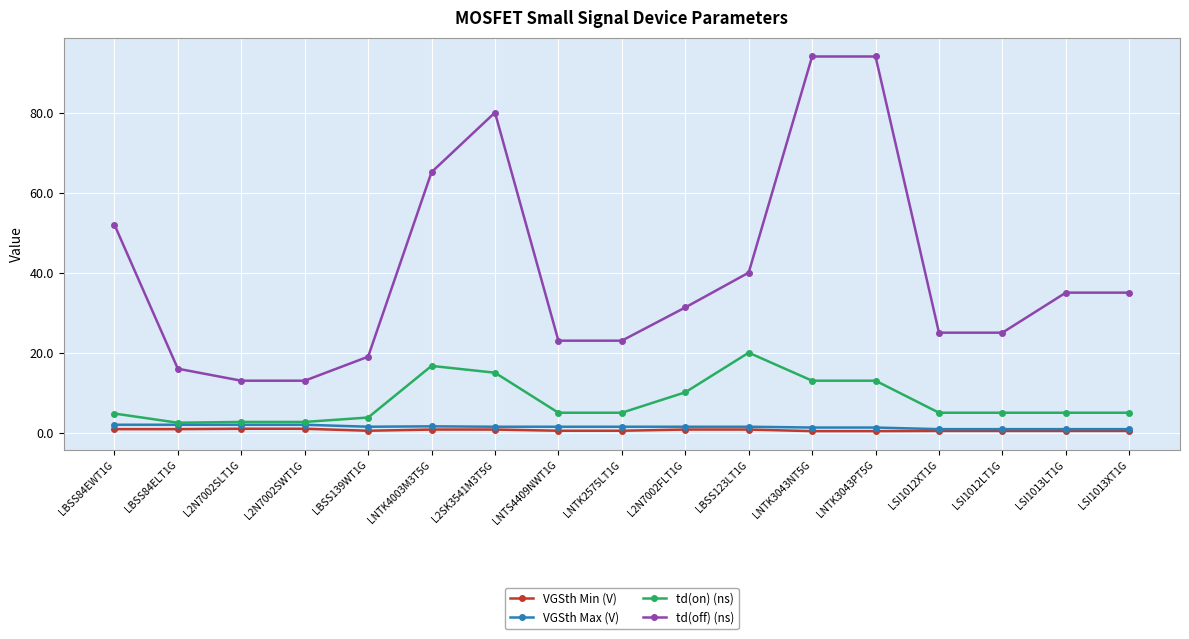

What is the difference between the maximum and second lowest values in the td(off) (ns) series?

81.0